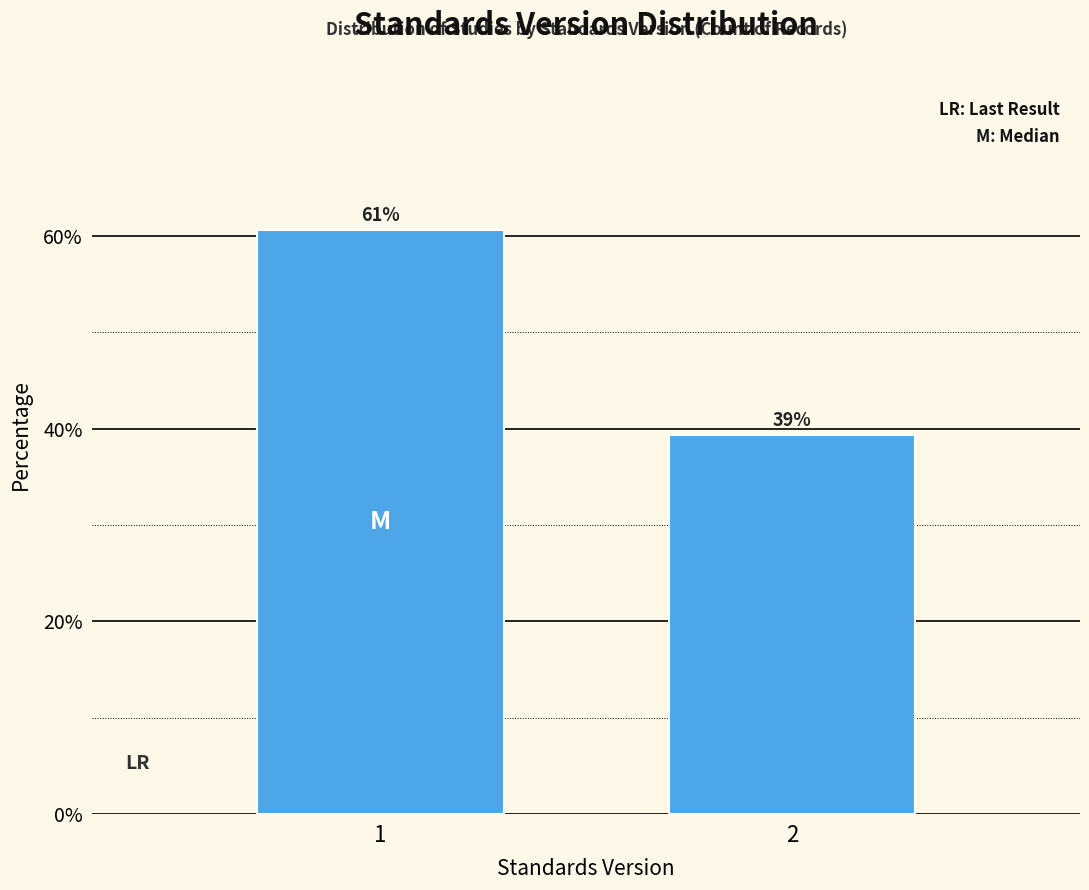

How many bars are there in total?

2